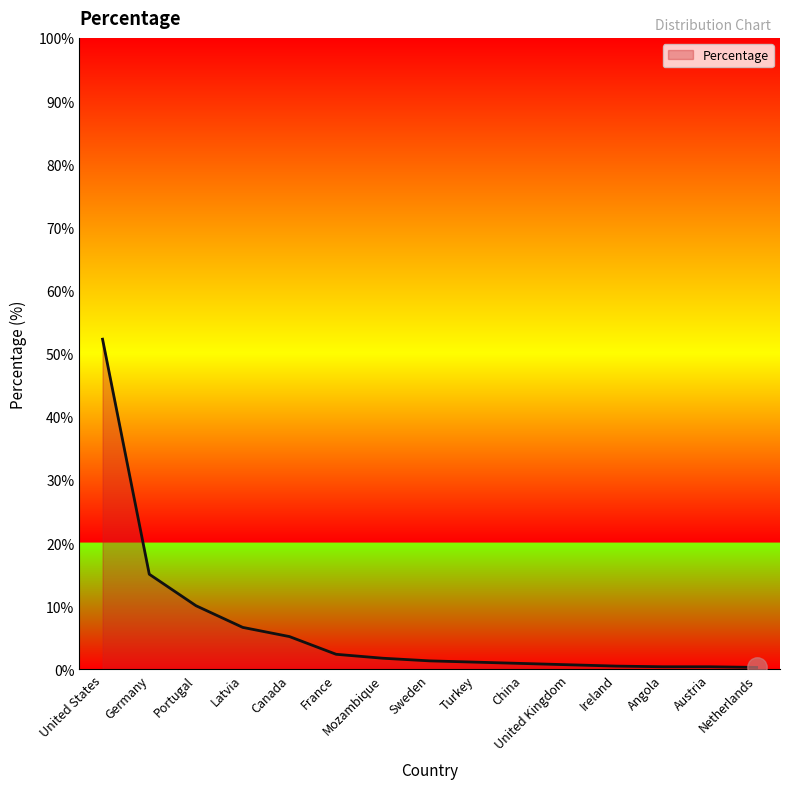

At which label does the data first exceed 1?

United States